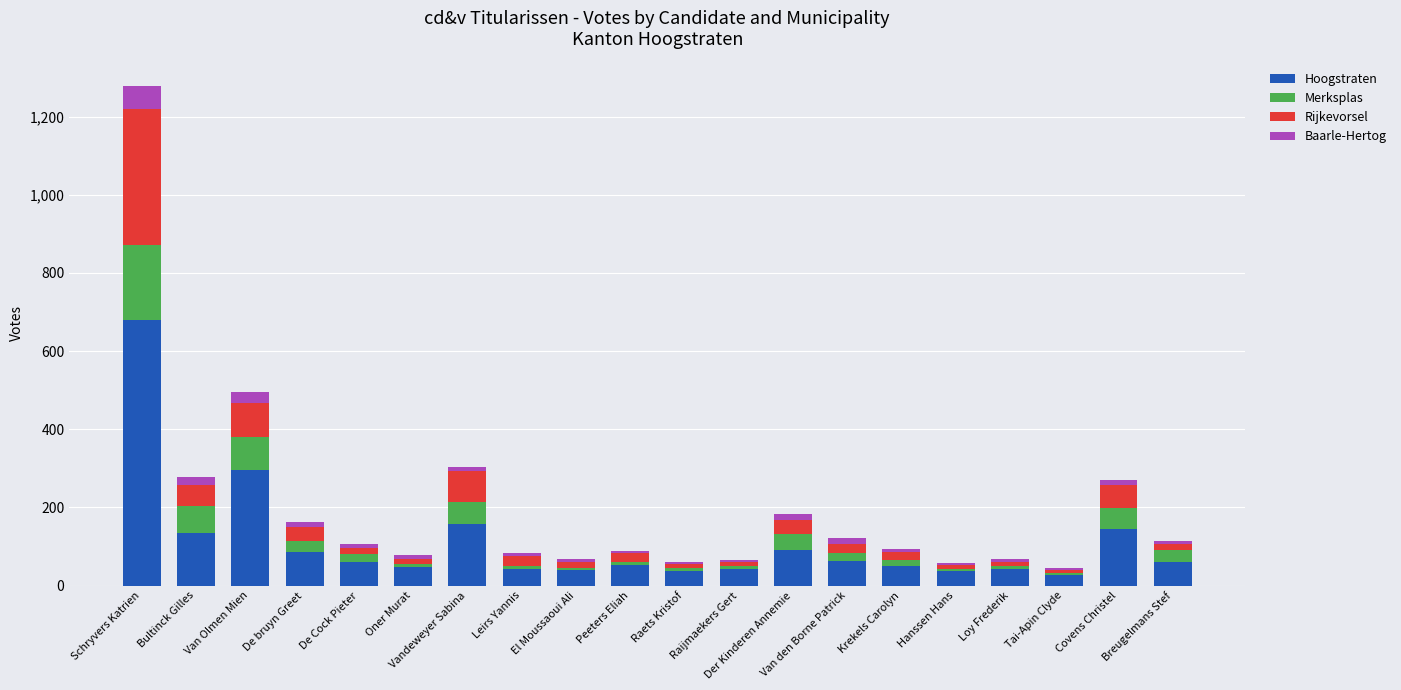

At which category is the sum across all series the highest?

Schryvers Katrien